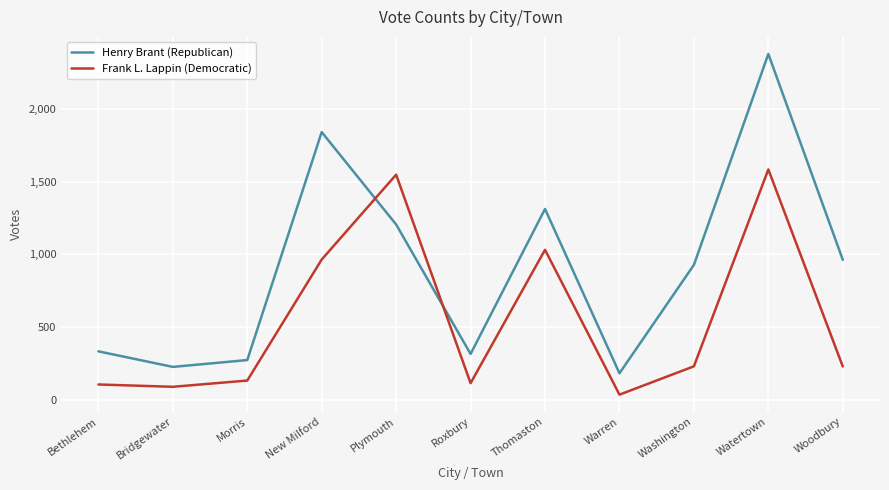

Which series has the widest spread of values?

Henry Brant (Republican)